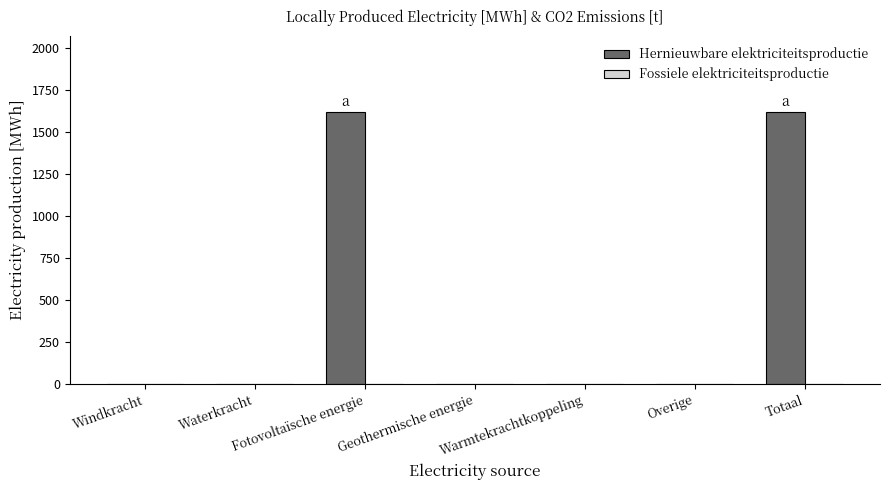

What value does the data have at Fotovoltaïsche energie?

1614.9